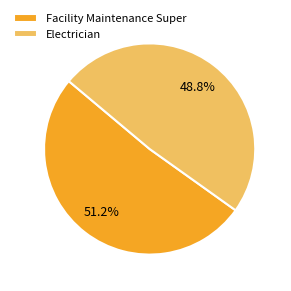

Between Facility Maintenance Super and Electrician, which is larger?

Facility Maintenance Super